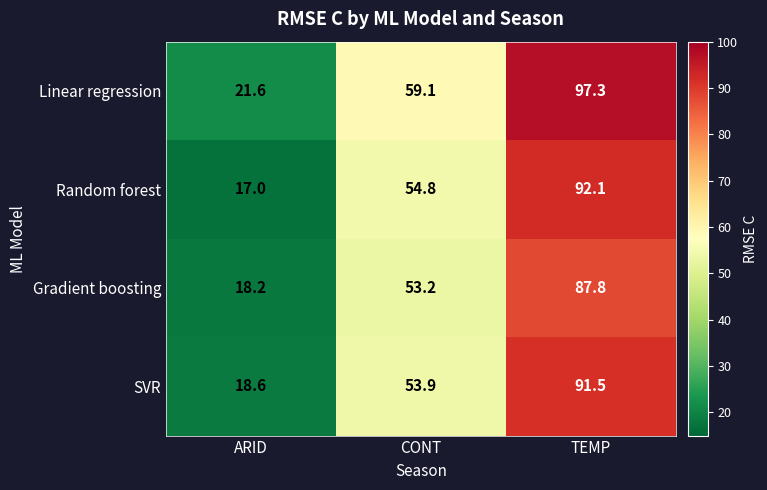

The Random forest series shows 32.5 at TEMP. True or false?

False